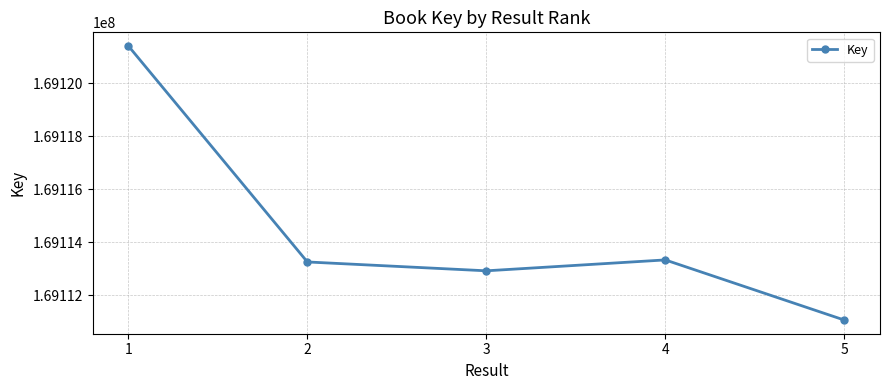

Reading right to left, list all the values displayed in this chart.

5=169111064	4=169113331	3=169112920	2=169113254	1=169121398